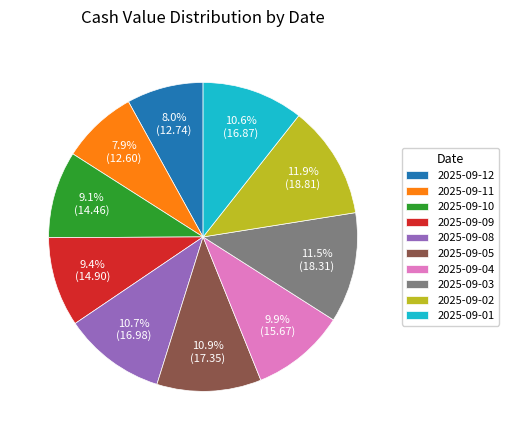

Does 2025-09-10 account for over 50% of the chart?

No